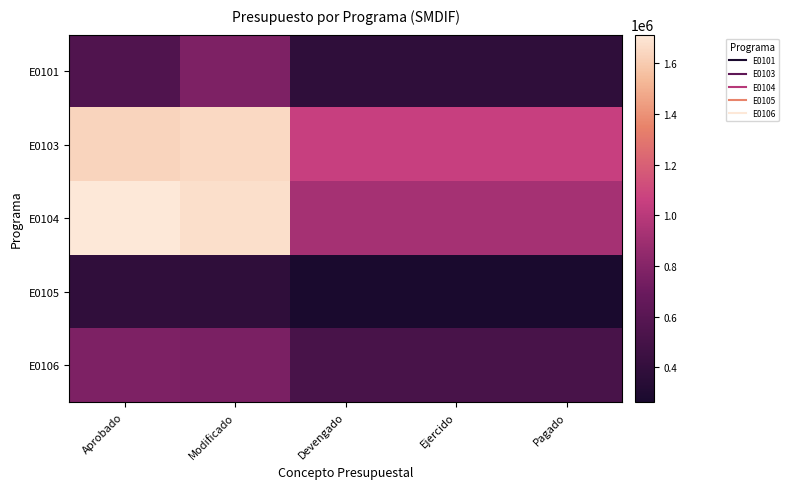

What is the difference between the highest and lowest values at Devengado?

788017.0